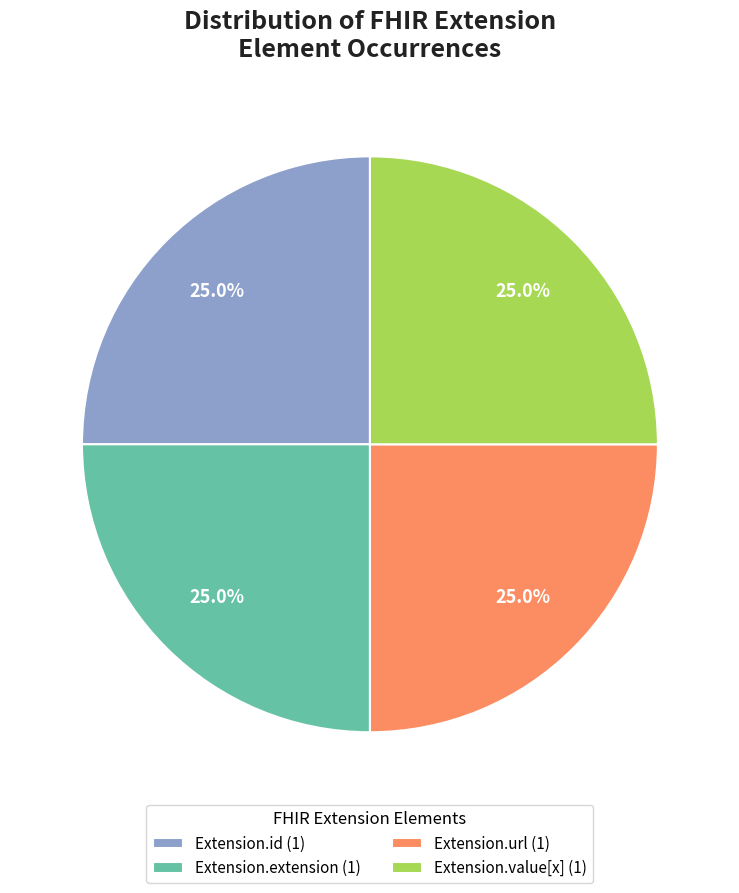

Does Extension.id (1) represent more than half of the total?

No